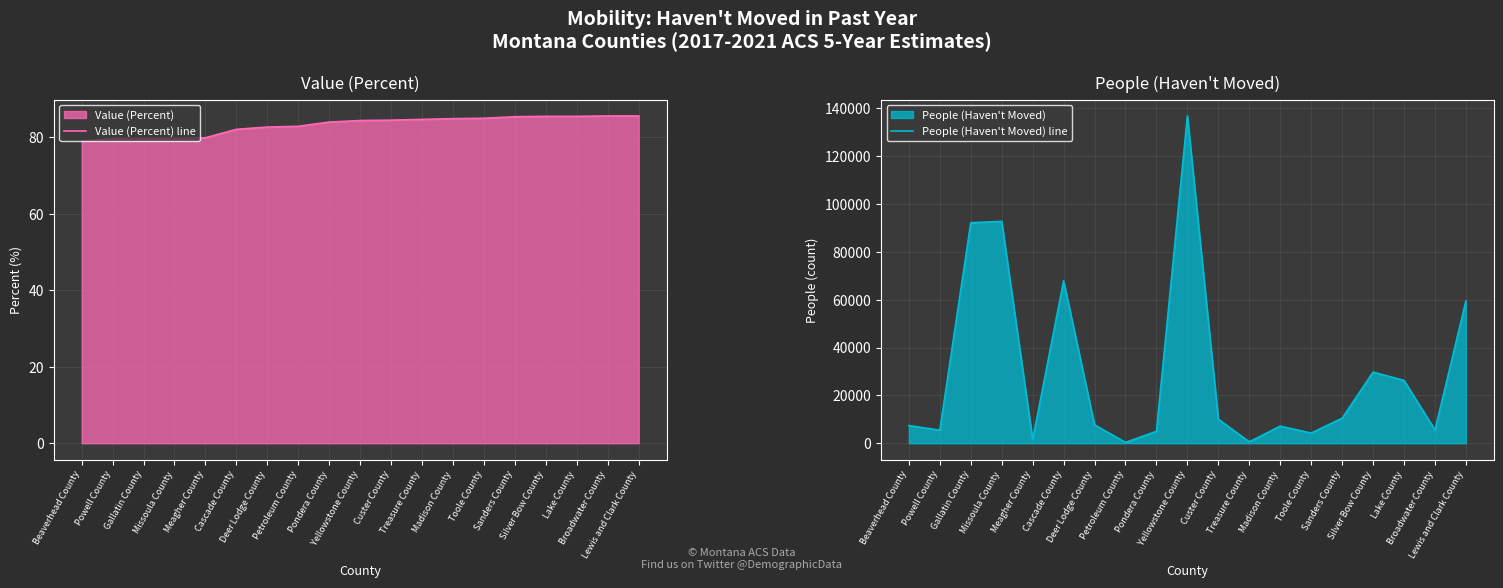

Reading left to right, transcribe all the data shown in this chart.

Value (Percent) line: 79.0	79.7	79.7	79.7	79.9	82.1	82.7	82.9	84.0	84.4	84.5	84.7	84.9	85.0	85.4	85.5	85.5	85.6	85.6
People (Haven't Moved) line: 7371.0	5475.0	92196.0	92760.0	1544.0	67904.0	7687.0	353.0	4978.0	136845.0	10054.0	581.0	7165.0	4247.0	10454.0	29746.0	26257.0	5566.0	59495.0